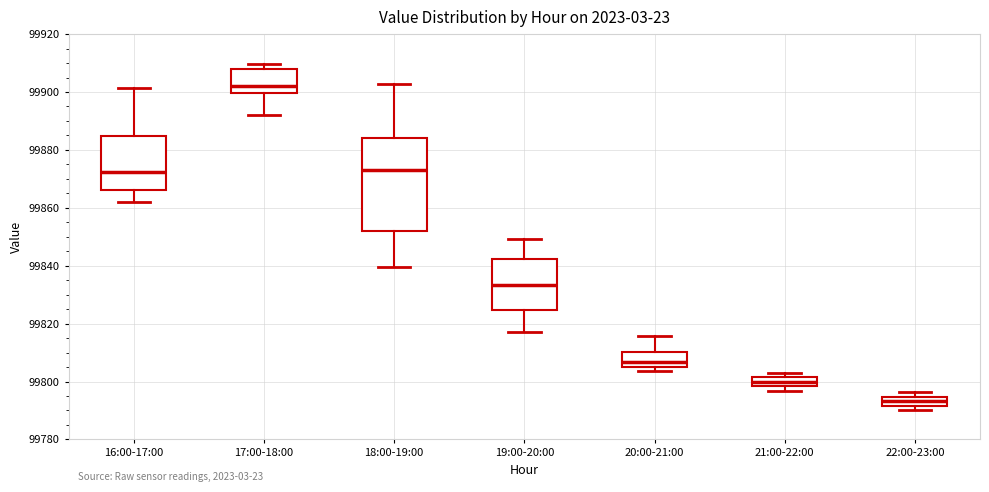

Comparing the boxes themselves (not the whiskers), which one is the tallest?

18:00-19:00